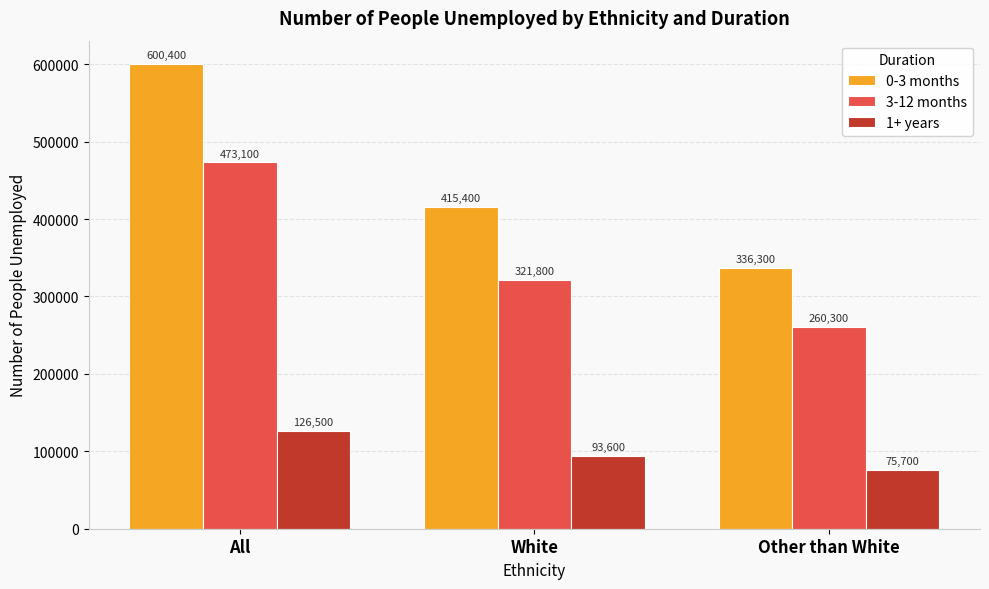

Reading left to right, extract all data points from this chart.

0-3 months: 600400	415400	336300
3-12 months: 473100	321800	260300
1+ years: 126500	93600	75700